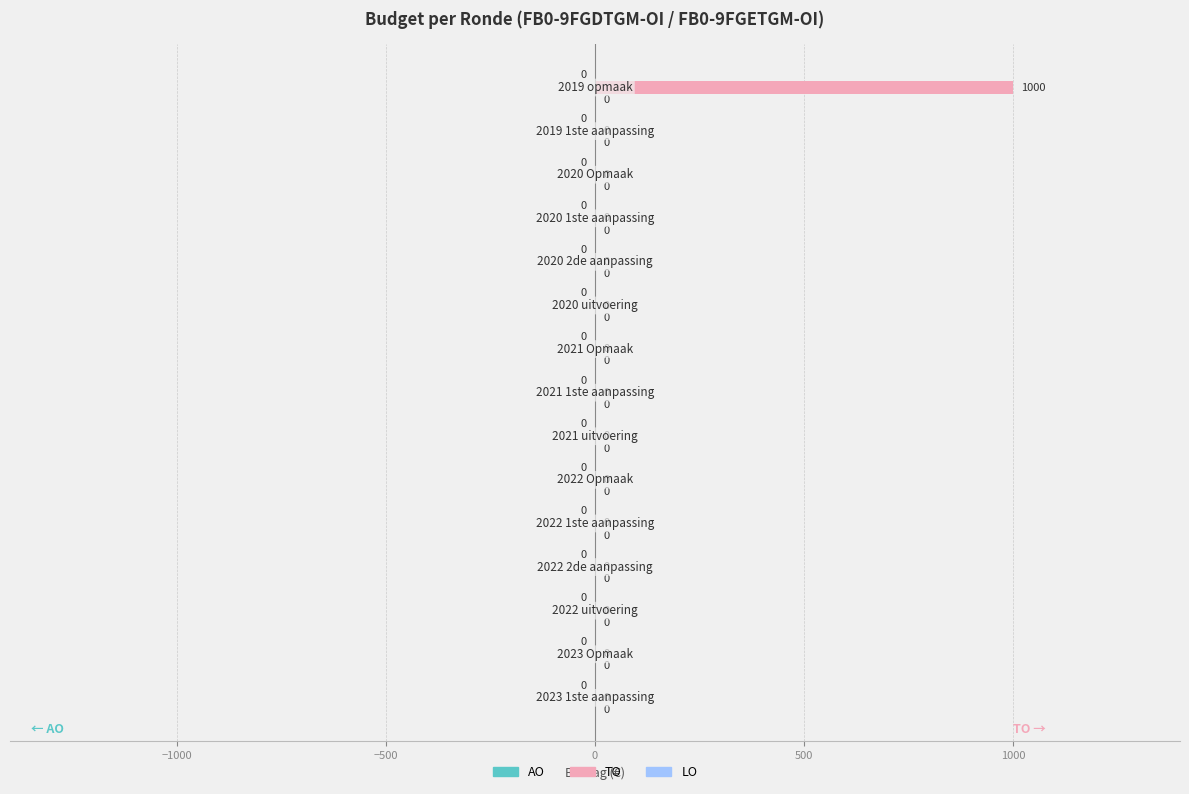

What is the maximum value shown in the chart?

1000